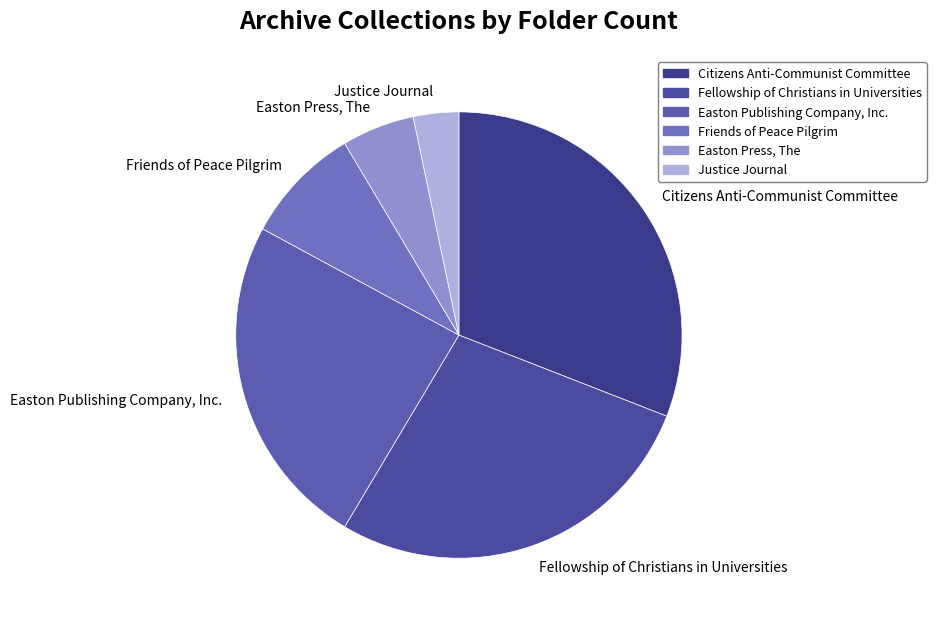

Which category has the smallest portion of the pie?

Justice Journal